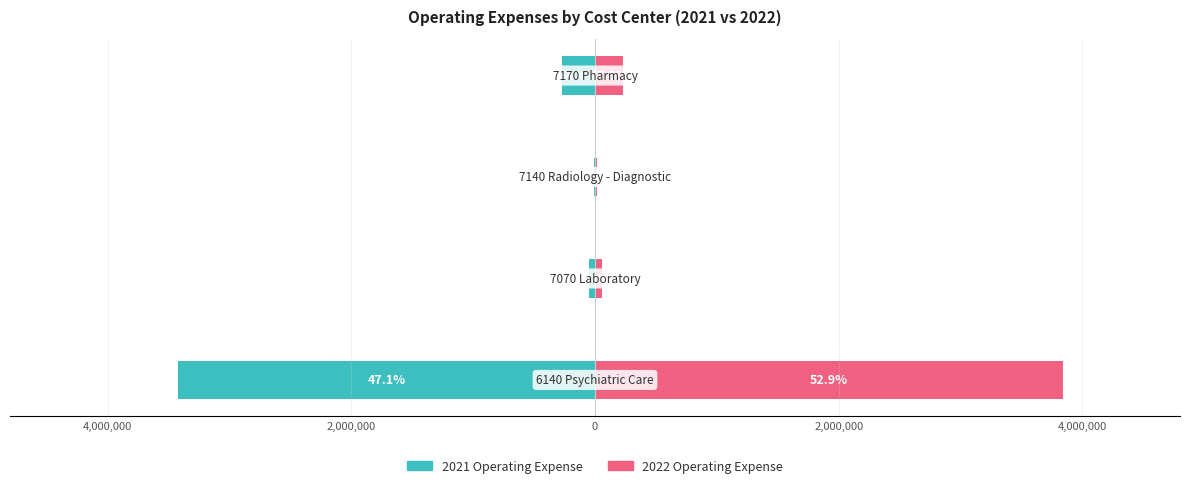

What is the smallest value displayed?

-3424466